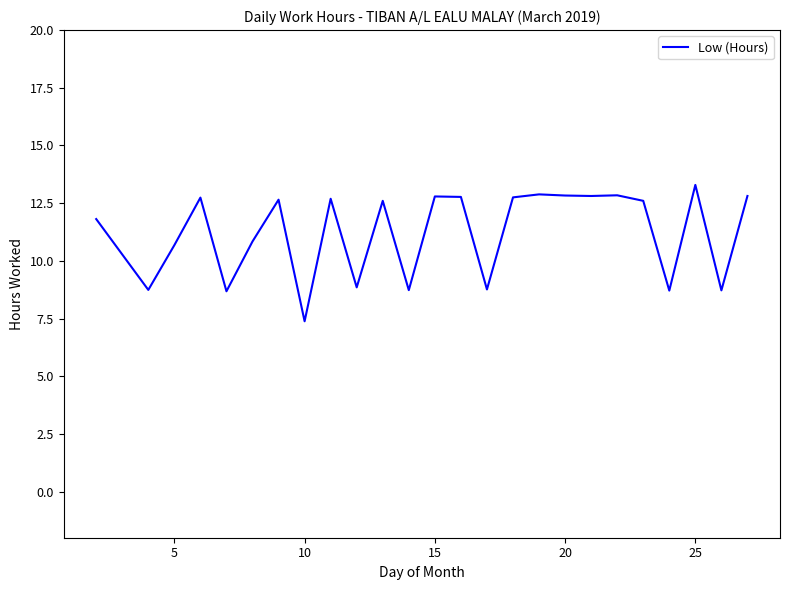

What is the difference between the second highest and minimum values?

5.5